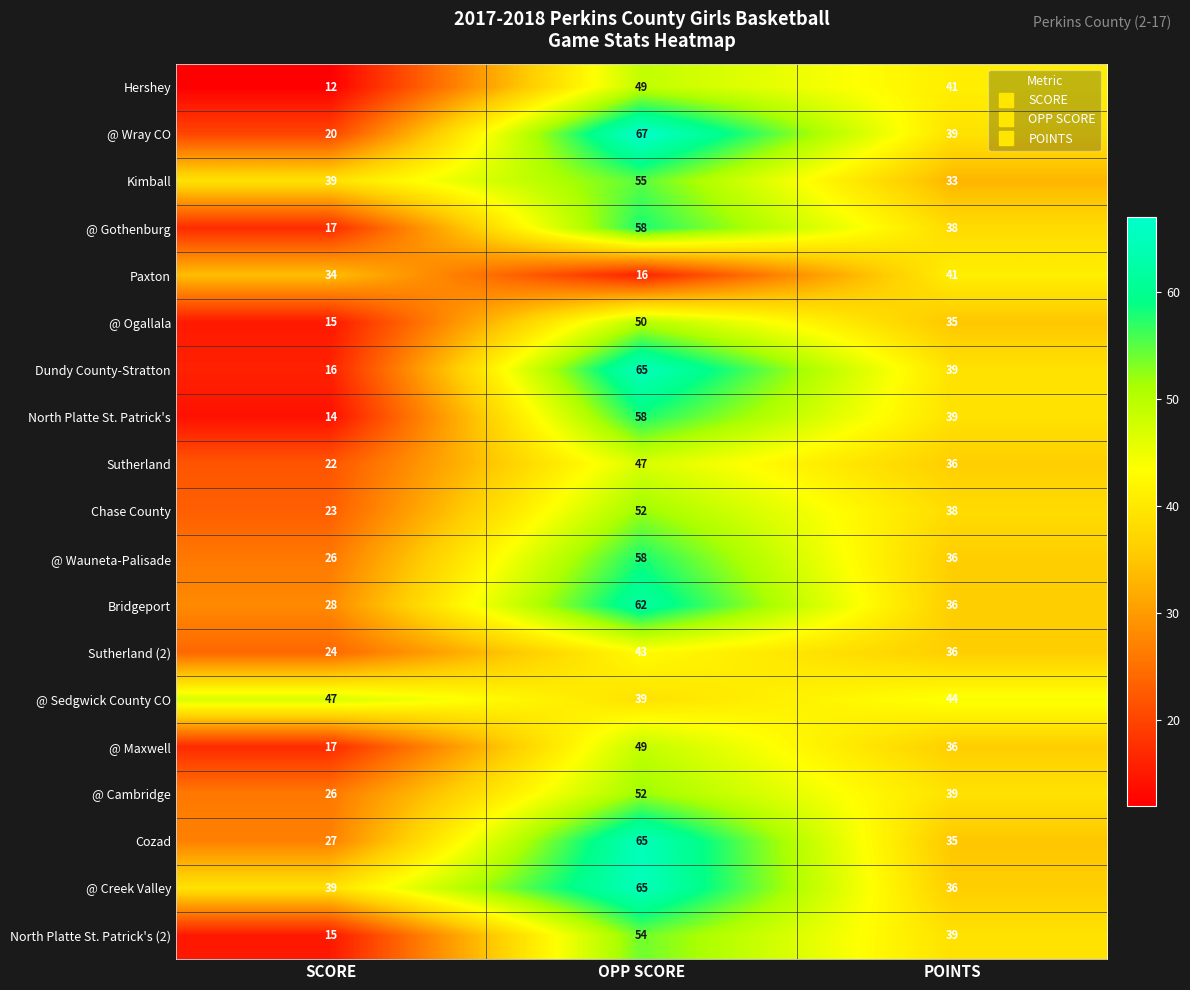

The value of @ Ogallala at OPP SCORE is 18. True or false?

False